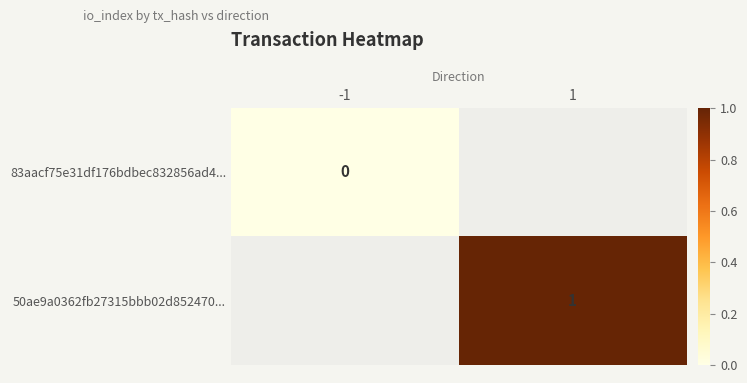

List the labels in order of 83aacf75e31df176bdbec832856ad4... value, largest first.

-1, 1